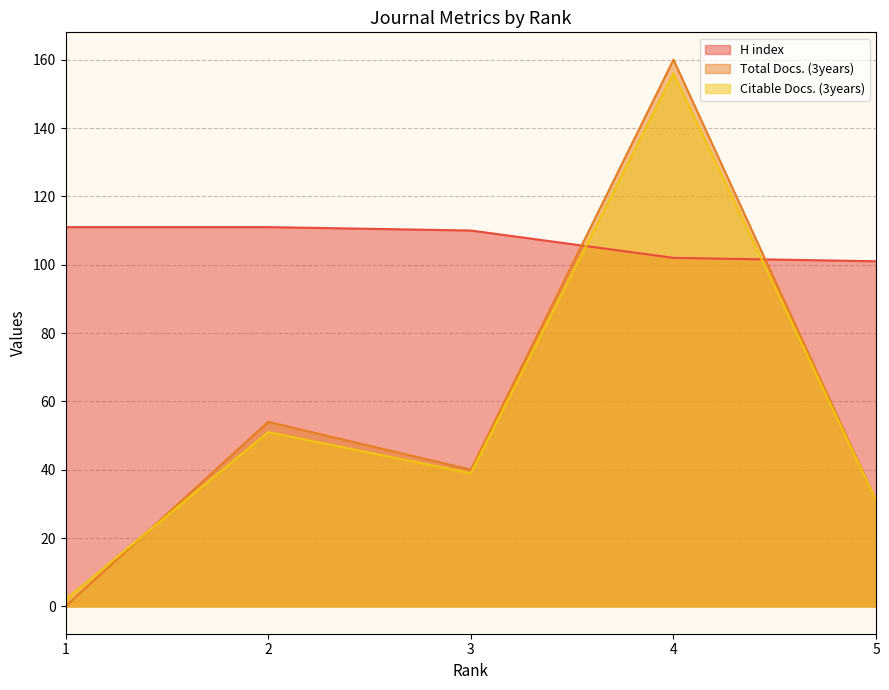

Between 3 and 4, which series saw the biggest shift?

Total Docs. (3years)